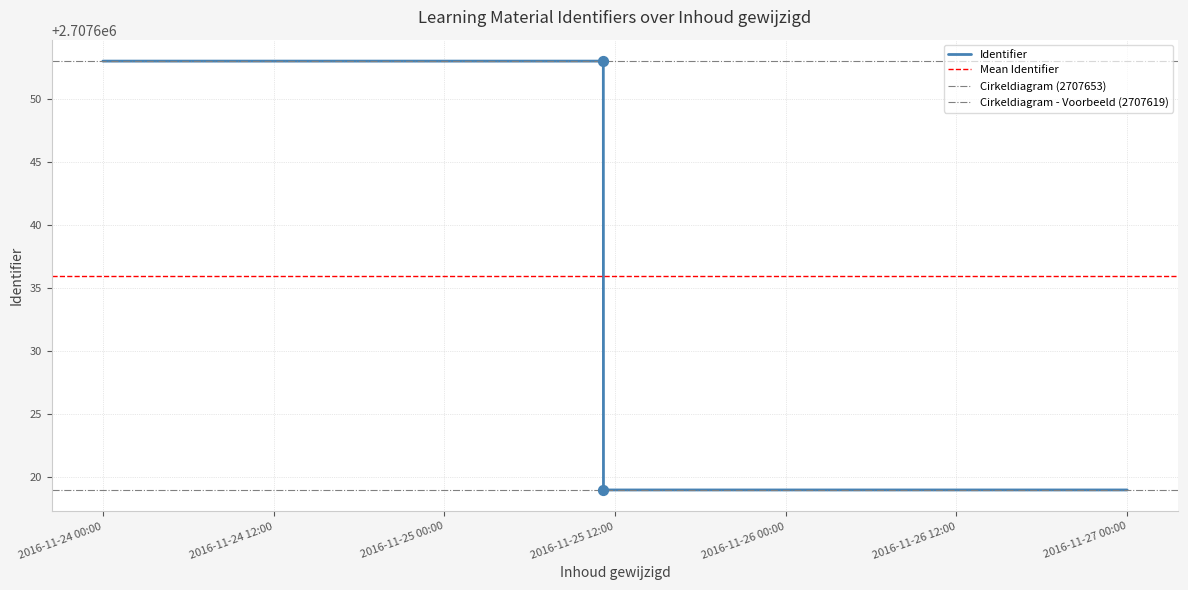

Which has a higher value, 2016-11-25 or 2016-11-25?

2016-11-25